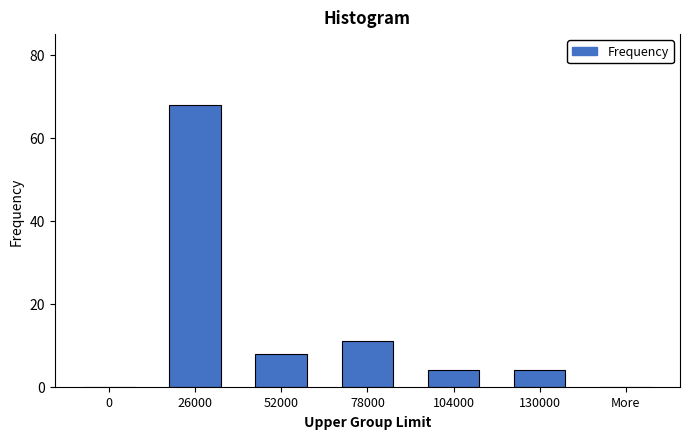

Reading left to right, what are all the values shown in this chart?

0=0	26000=68	52000=8	78000=11	104000=4	130000=4	More=0